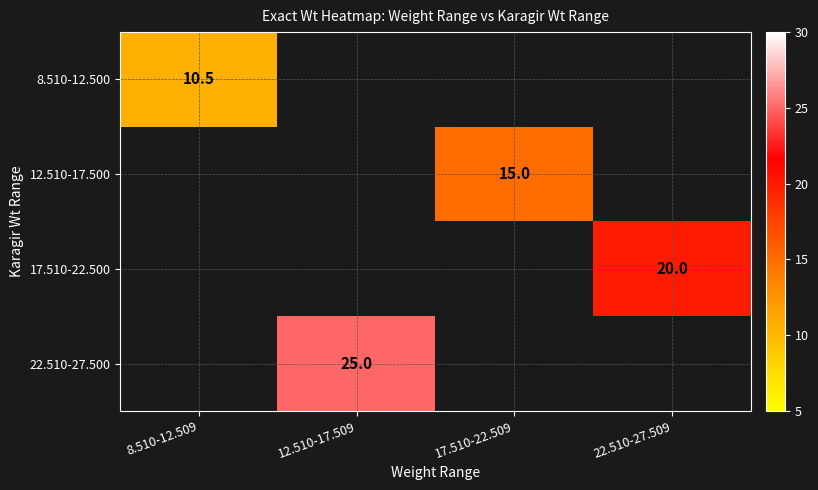

Which has a higher value, 17.510-22.509 or 12.510-17.509?

12.510-17.509